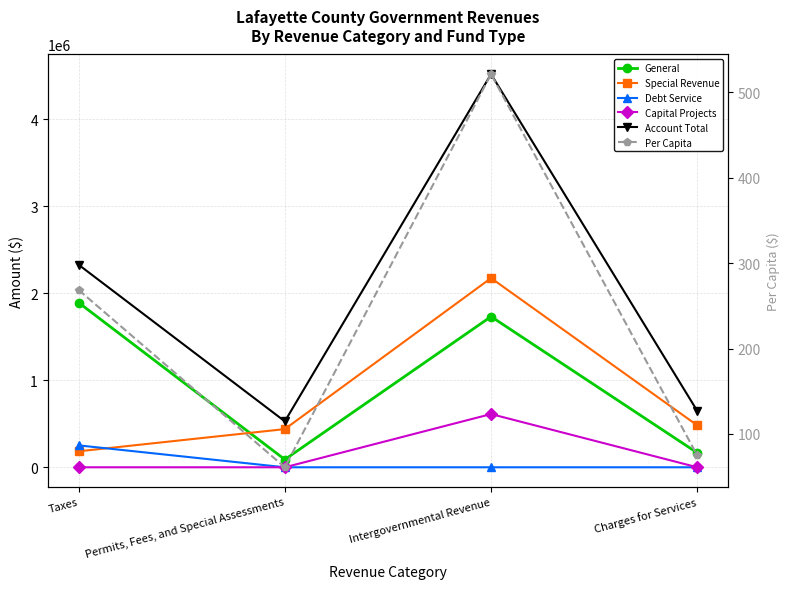

Reading right to left, transcribe all the data shown in this chart.

General: Charges for Services=165780.0	Intergovernmental Revenue=1731563.0	Permits, Fees, and Special Assessments=89168.0	Taxes=1891869.0
Special Revenue: Charges for Services=481707.0	Intergovernmental Revenue=2173642.0	Permits, Fees, and Special Assessments=438627.0	Taxes=183595.0
Debt Service: Charges for Services=0.0	Intergovernmental Revenue=0.0	Permits, Fees, and Special Assessments=0.0	Taxes=251782.0
Capital Projects: Charges for Services=0.0	Intergovernmental Revenue=611593.0	Permits, Fees, and Special Assessments=0.0	Taxes=0.0
Account Total: Charges for Services=647487.0	Intergovernmental Revenue=4516798.0	Permits, Fees, and Special Assessments=527795.0	Taxes=2327246.0
Per Capita: Charges for Services=74.7	Intergovernmental Revenue=521.4	Permits, Fees, and Special Assessments=60.9	Taxes=268.6